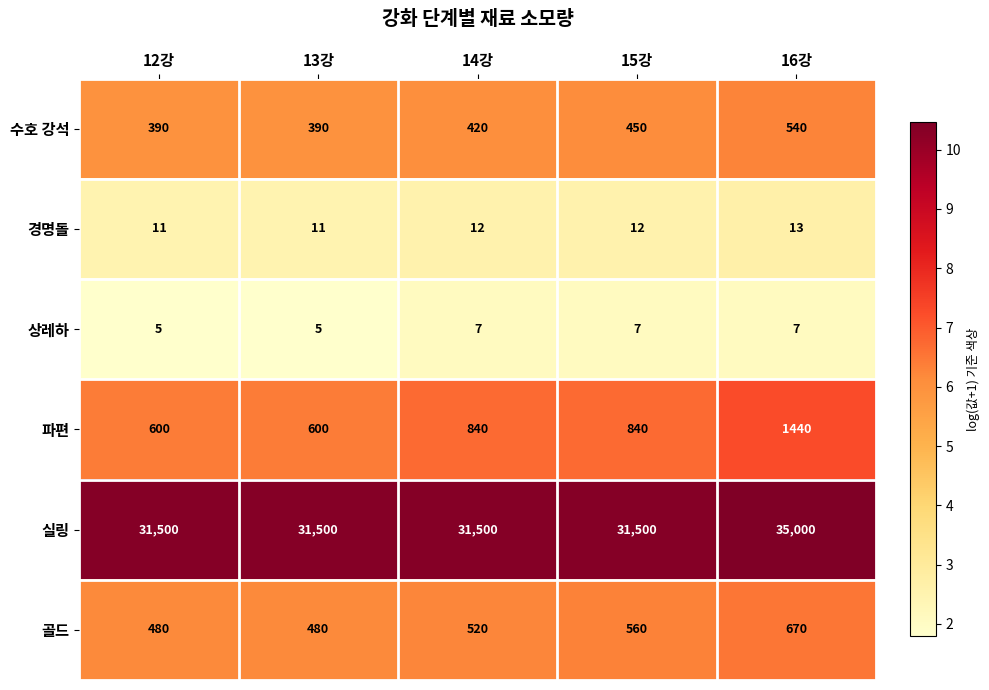

What is the approximate value of 실링 at 16강, to the nearest 50?

35000